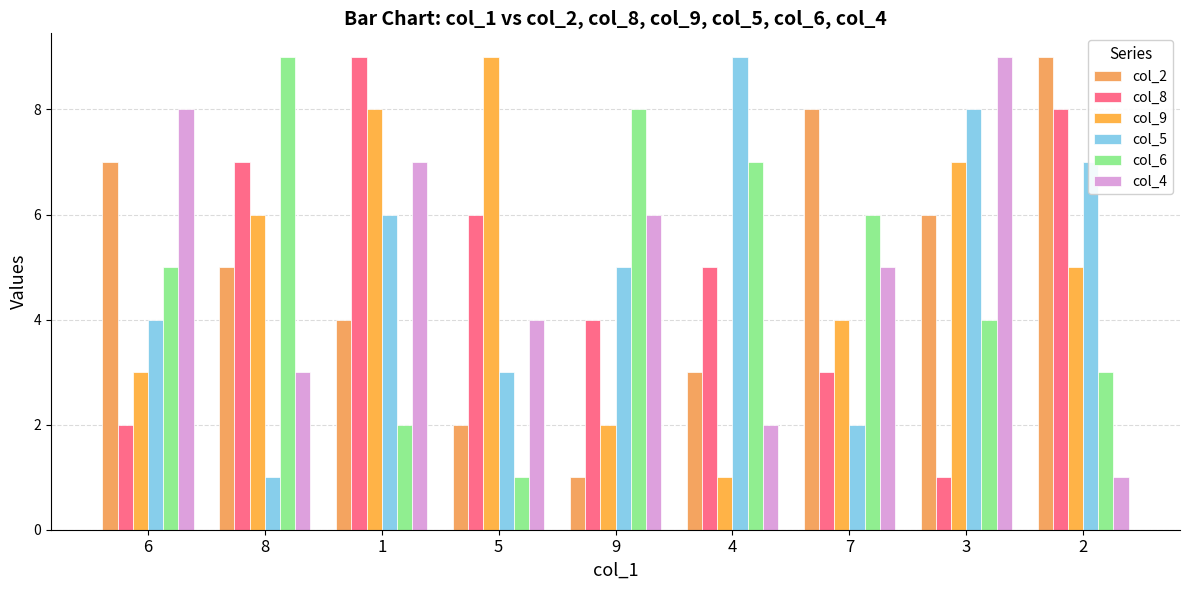

What value does the col_2 series have at 8?

5